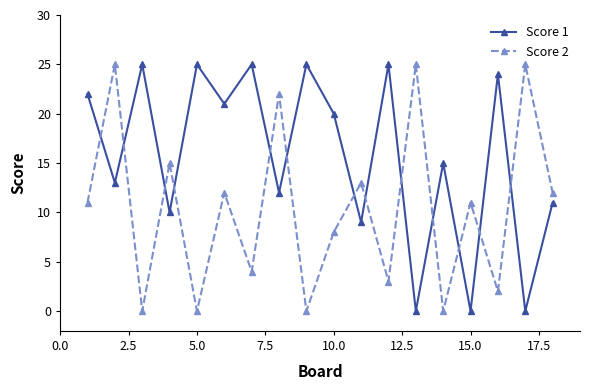

In Score 1, how many points are higher than both neighbors (excluding endpoints)?

7